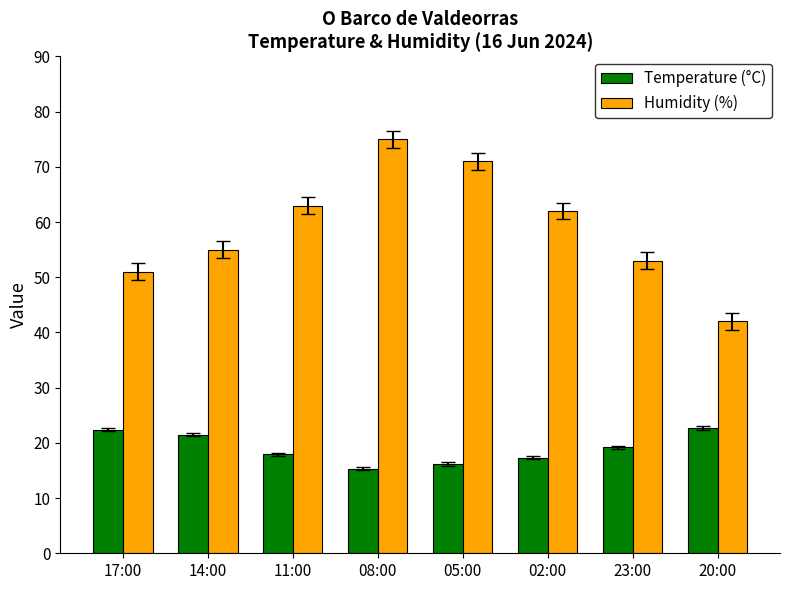

How many groups of bars are there?

8